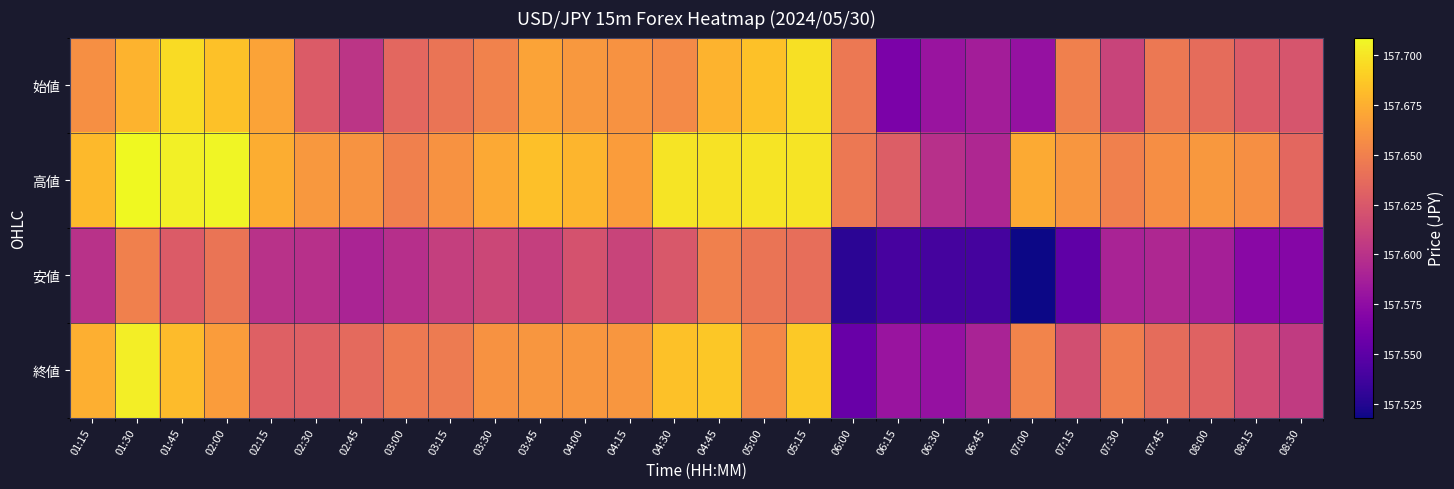

Which series has the largest total across all categories?

高値